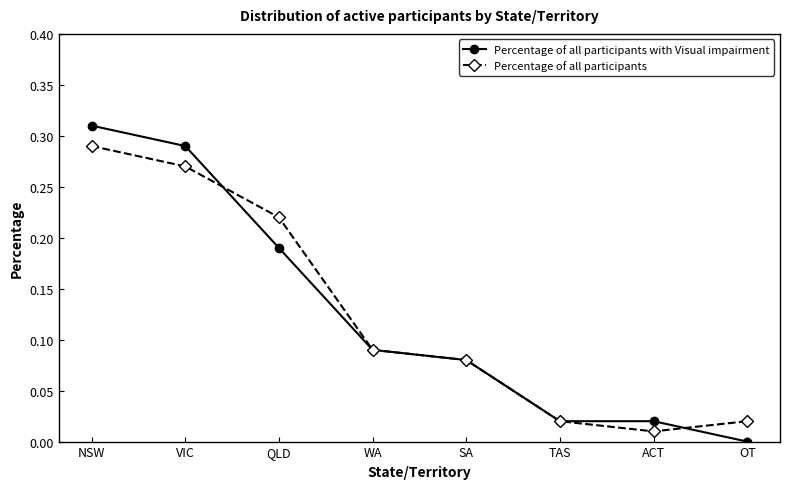

Rank the series at OT from highest to lowest value.

Percentage of all participants, Percentage of all participants with Visual impairment